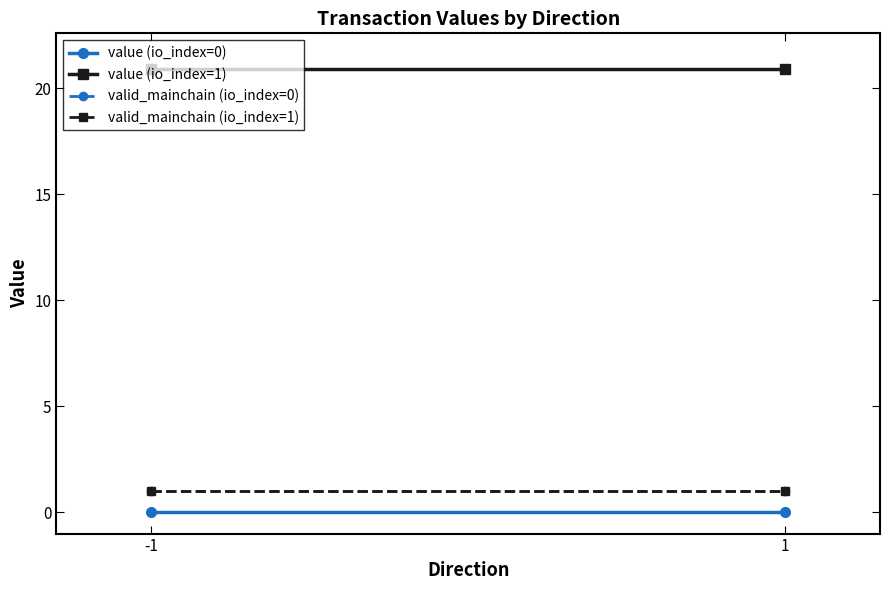

Is the value of valid_mainchain (io_index=1) at -1 greater than the value of valid_mainchain (io_index=0) at -1?

No